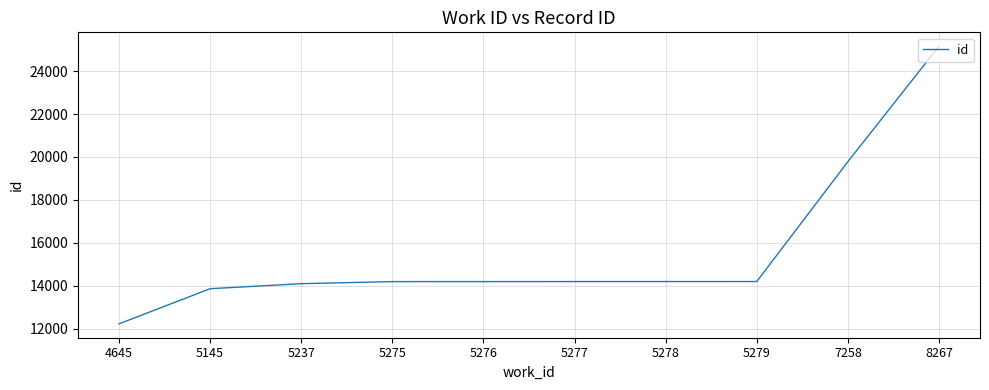

At which label is the value closest to 18693?

7258